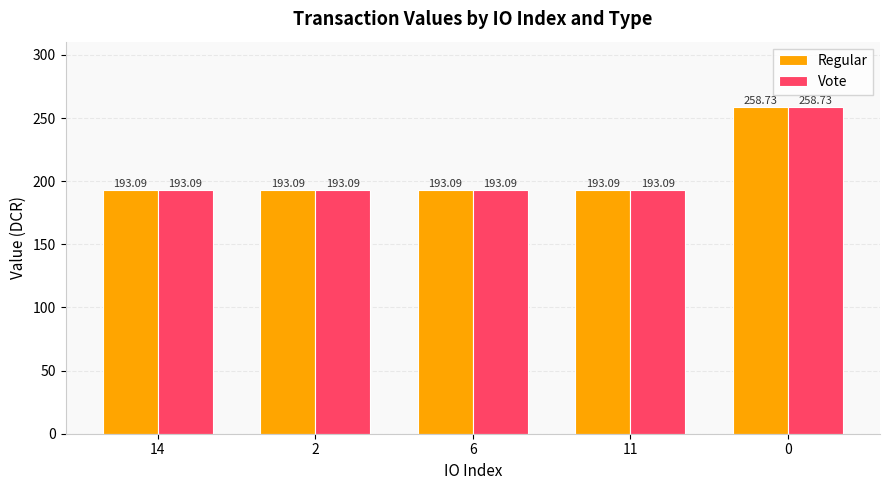

How many data points does each series have?

5